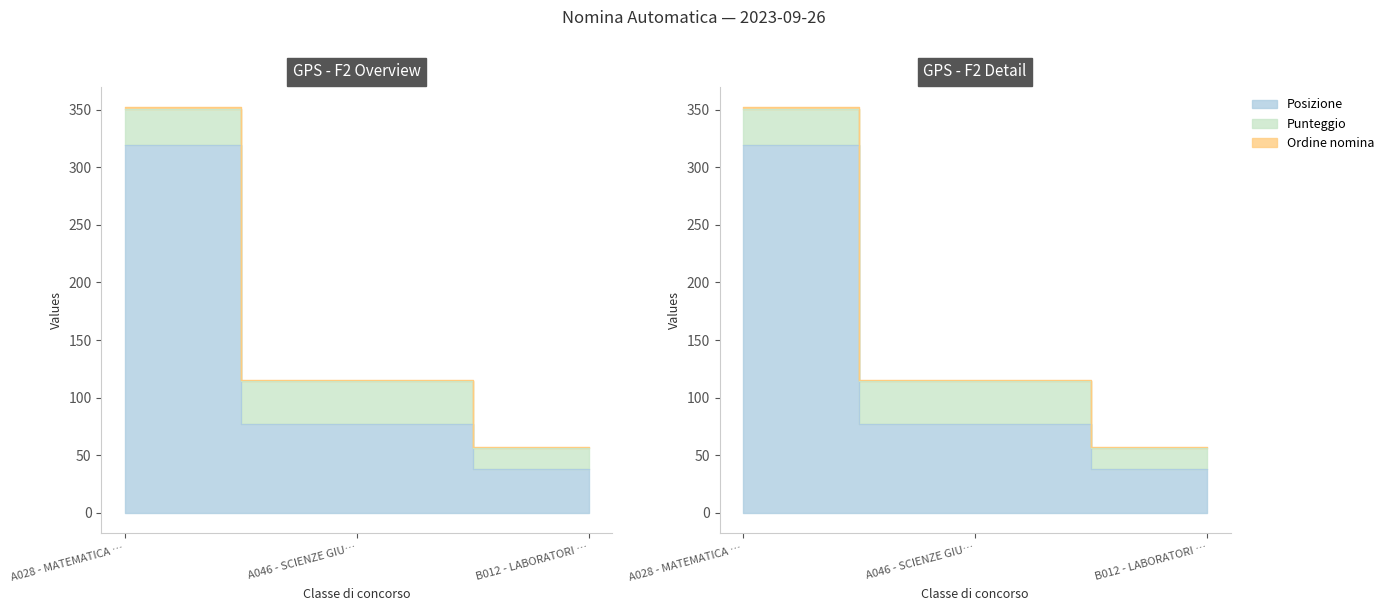

Which has a higher value, A028 - MATEMATICA E SCIENZE or B012 - LABORATORI DI SCIENZE E TECNOLOGIE?

A028 - MATEMATICA E SCIENZE